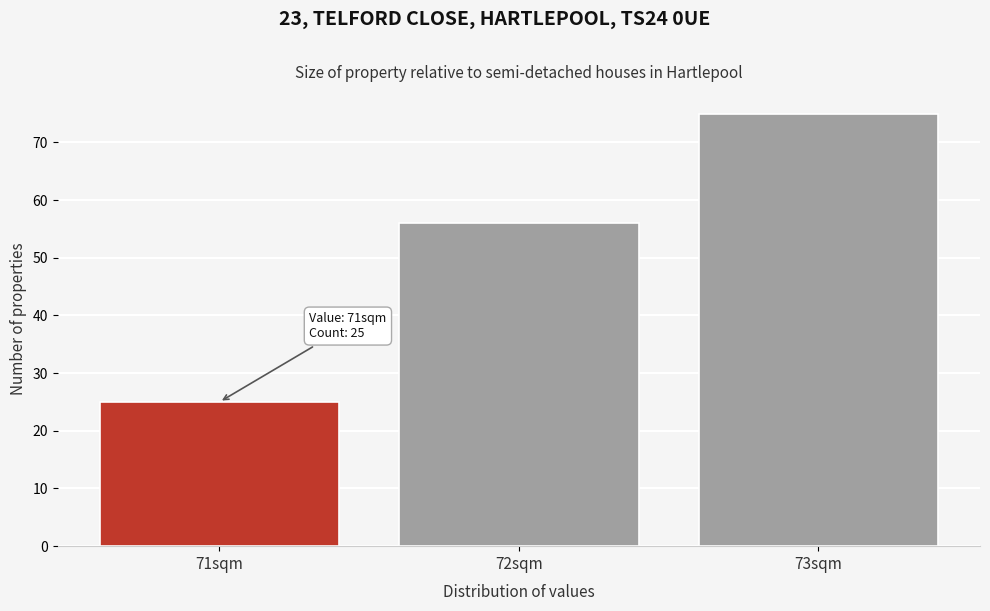

Reading right to left, what are all the values shown in this chart?

75	56	25